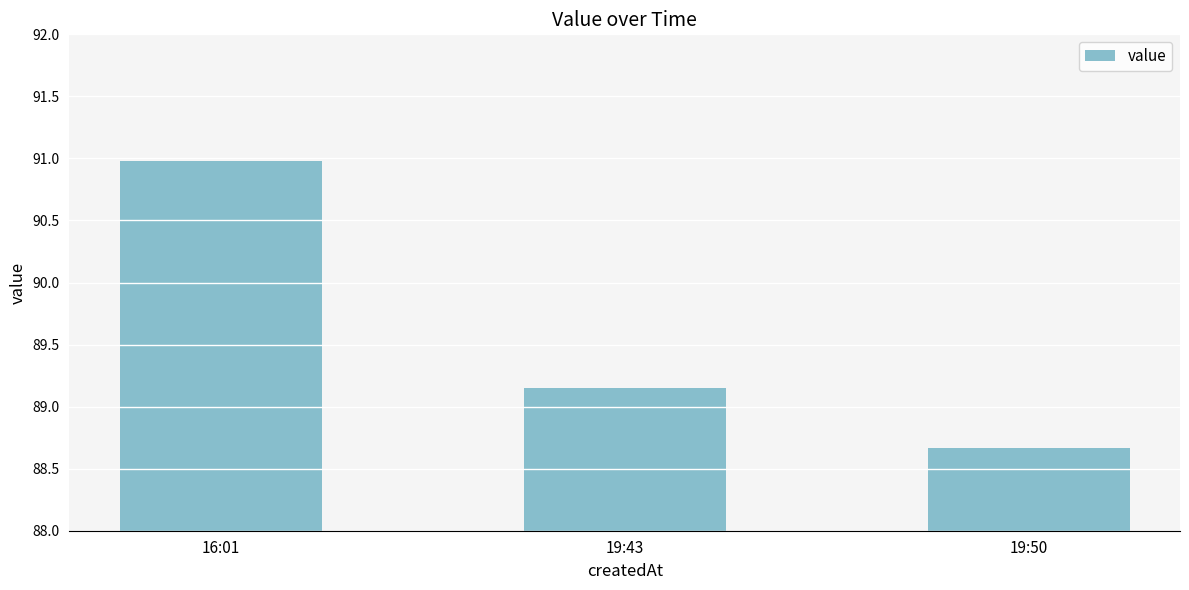

The value at 19:43 is 33.2. True or false?

False